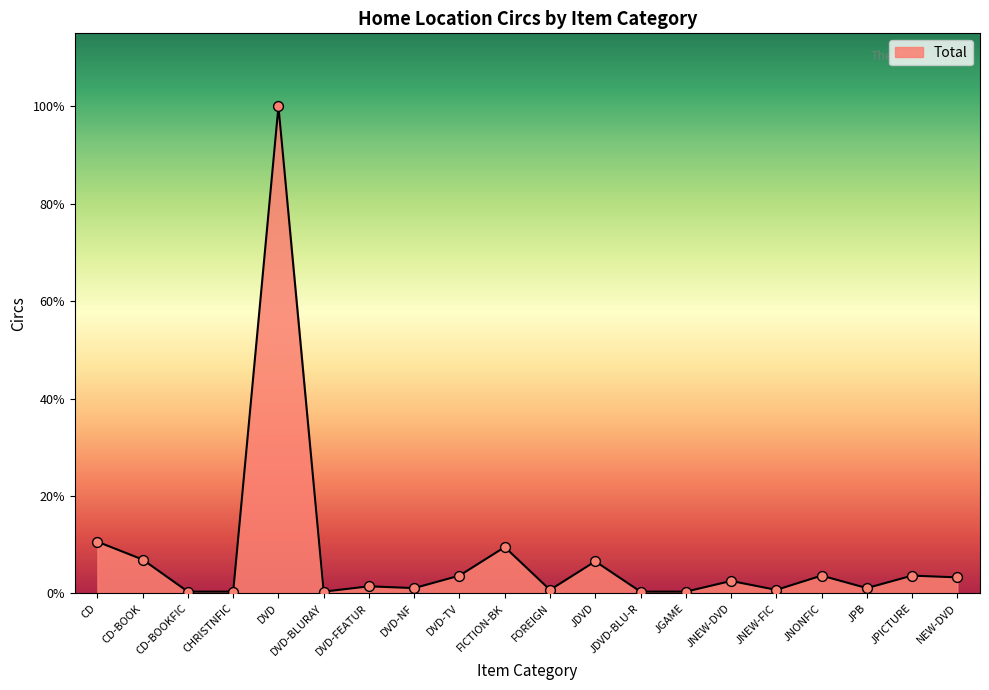

Does the chart have visible grid lines?

No